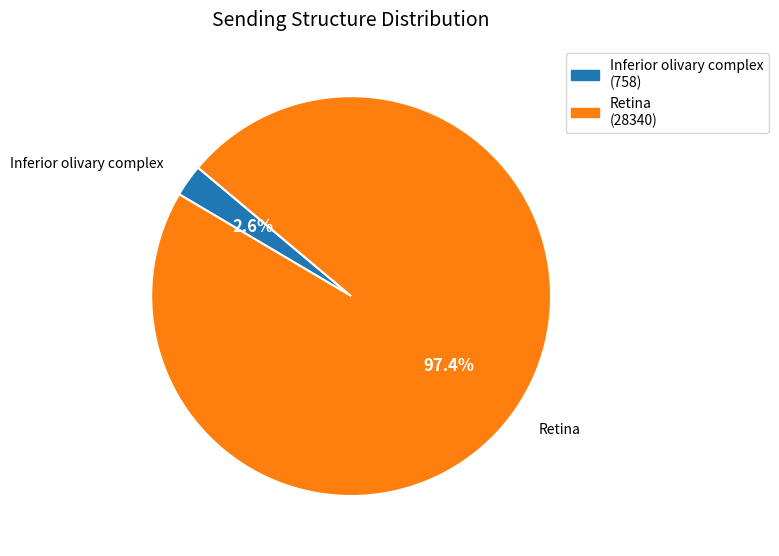

Which has a higher value, Retina or Inferior olivary complex?

Retina